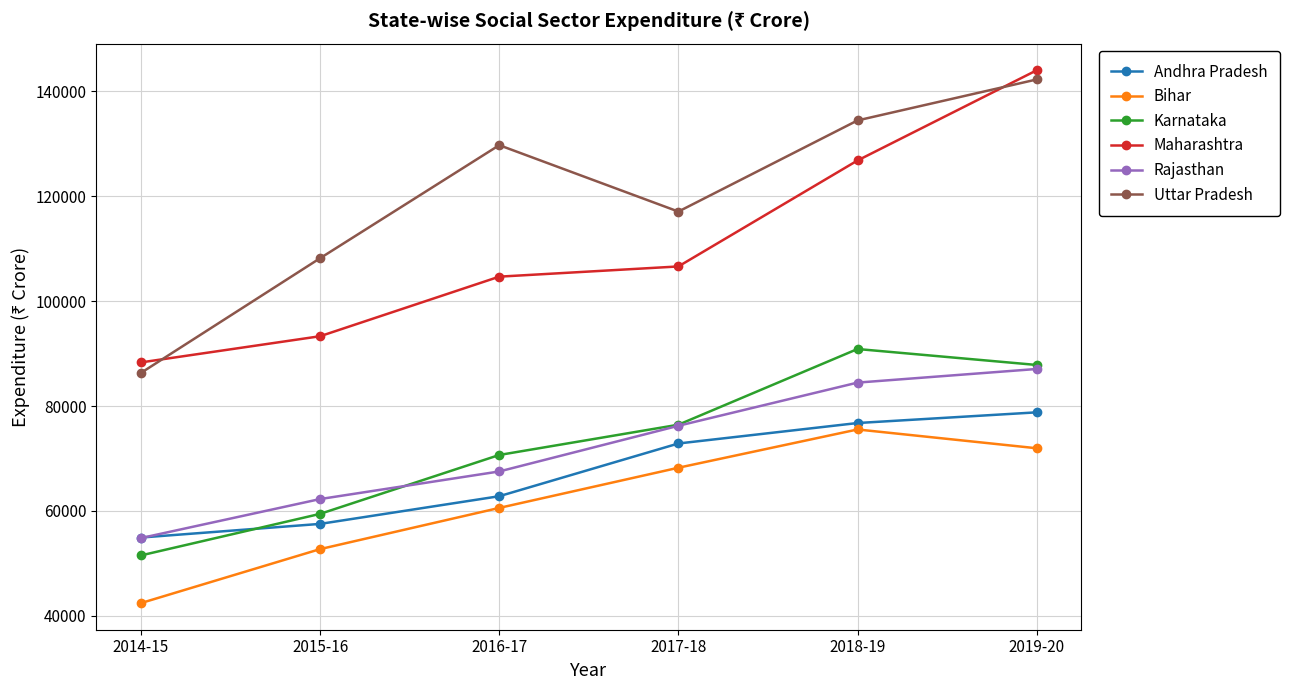

The Rajasthan series shows 43461 at 2017-18. True or false?

False